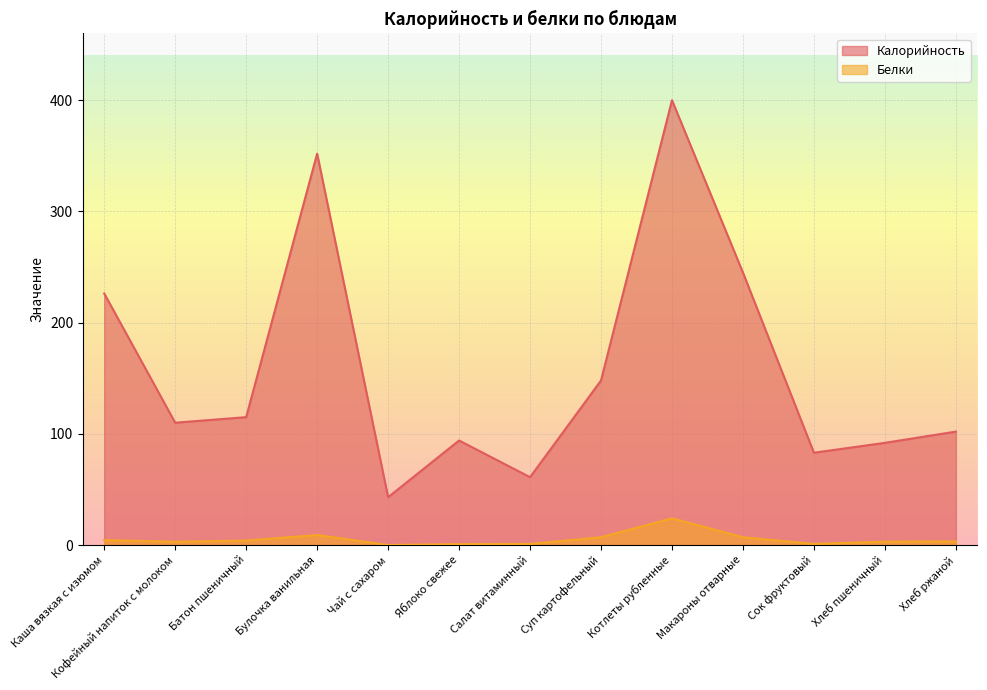

What is the difference between the Калорийность values at Булочка ванильная and Котлеты рубленные?

48.0